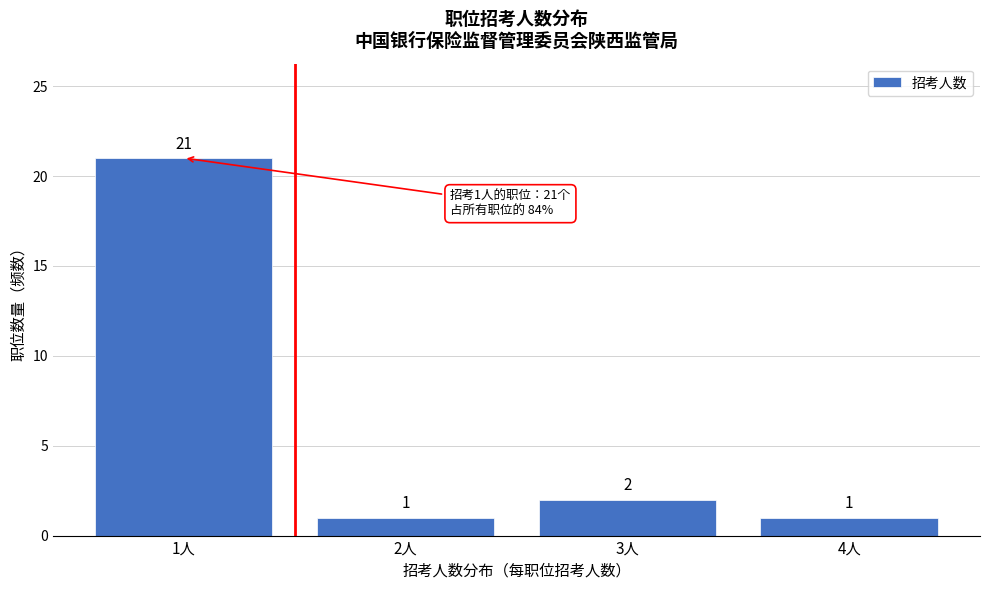

Reading right to left, list all the values displayed in this chart.

1	2	1	21